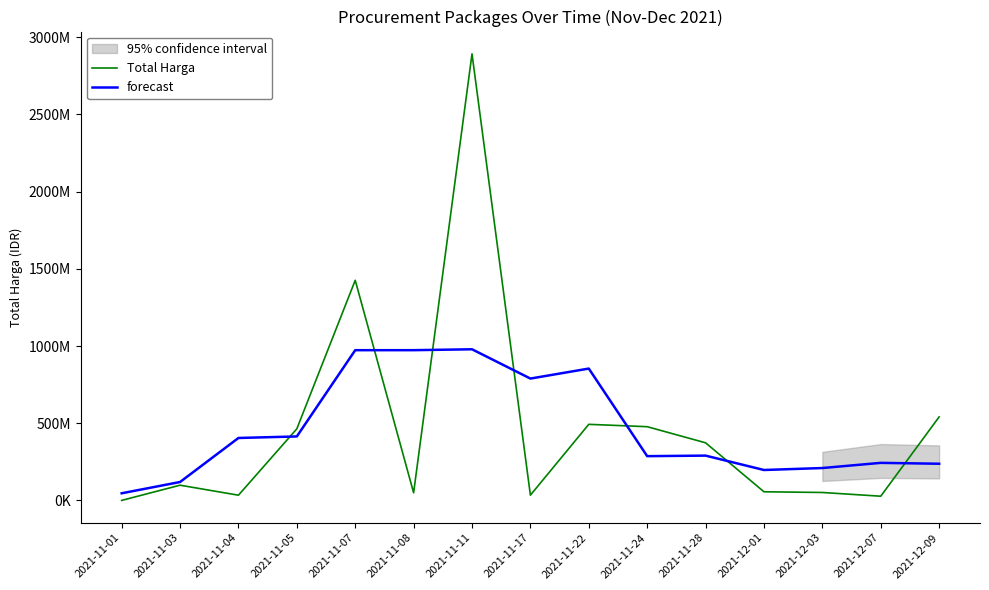

What is the greatest value displayed?

2892122000